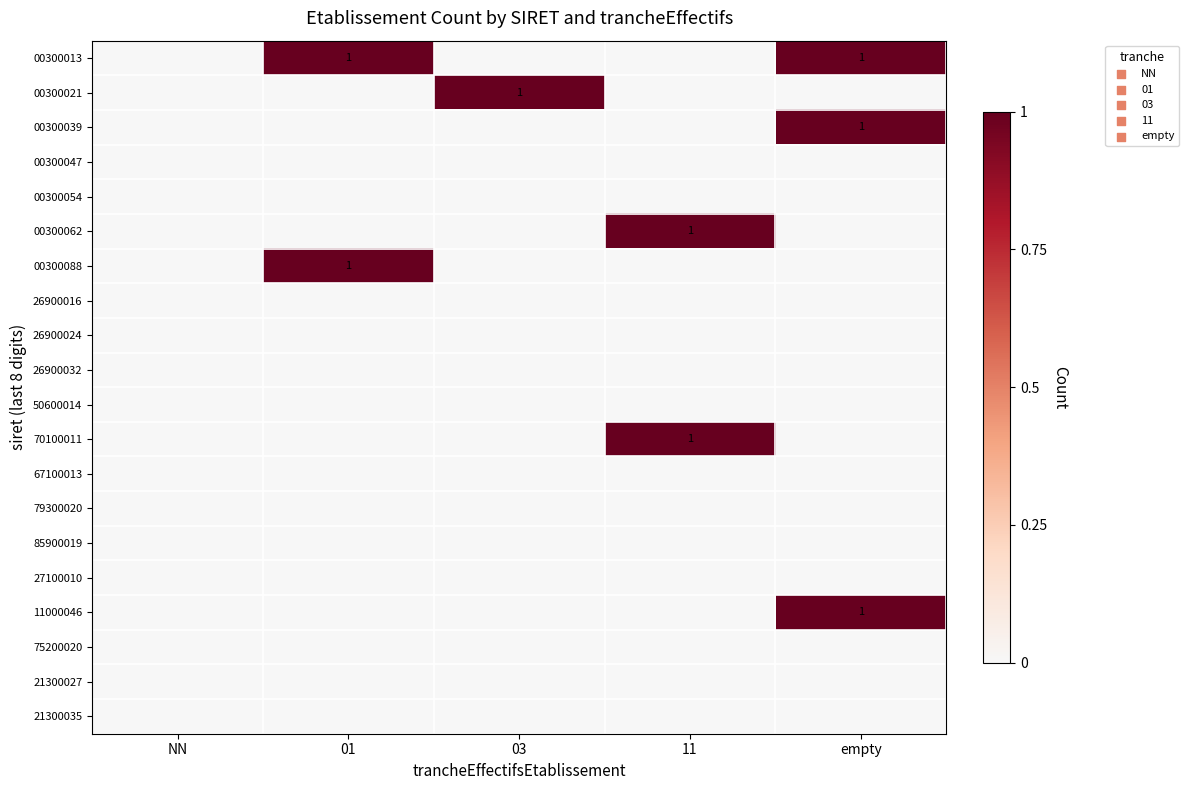

True or false: 00300062 has a value of 1 at 11.

True